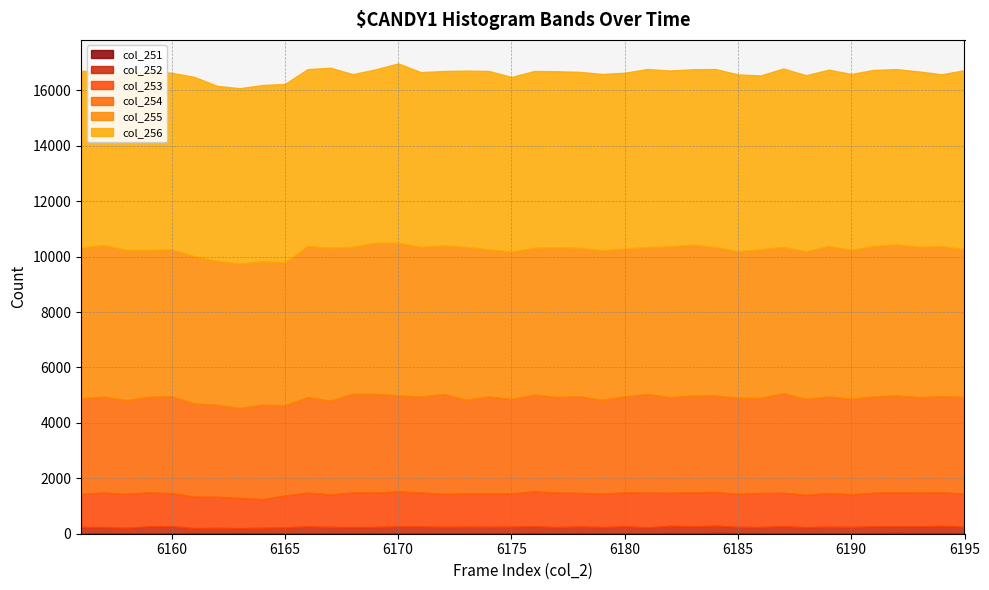

Does the chart have visible grid lines?

Yes